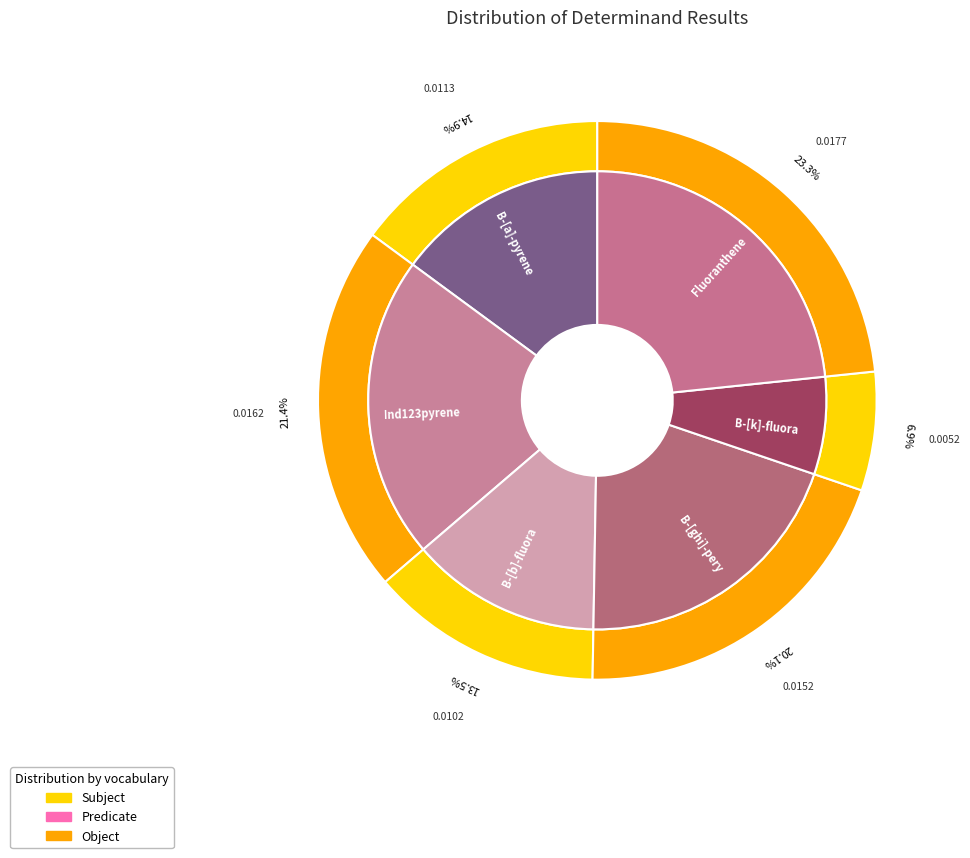

What portion of the pie excludes Ind123pyrene?

78.6%